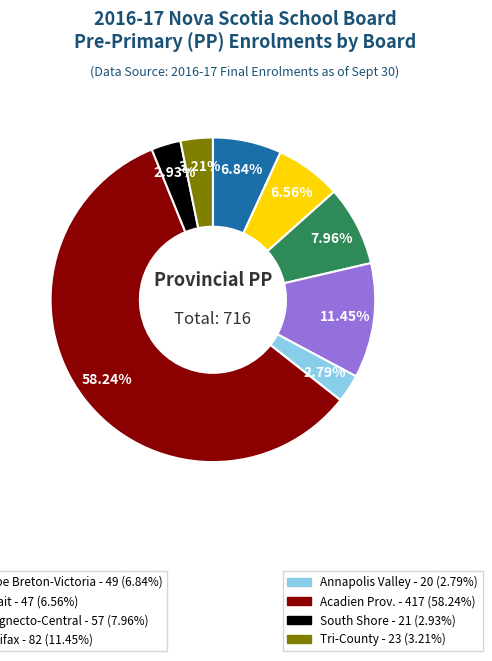

Is there a majority slice in this chart?

Yes